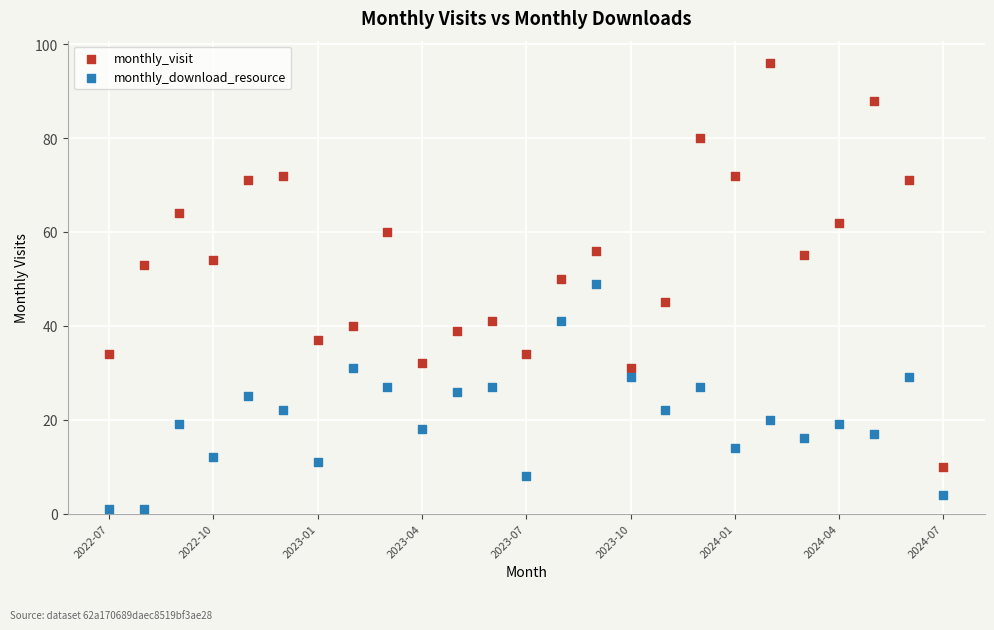

Across all data points, what is the range of Y values (max minus min)?

95